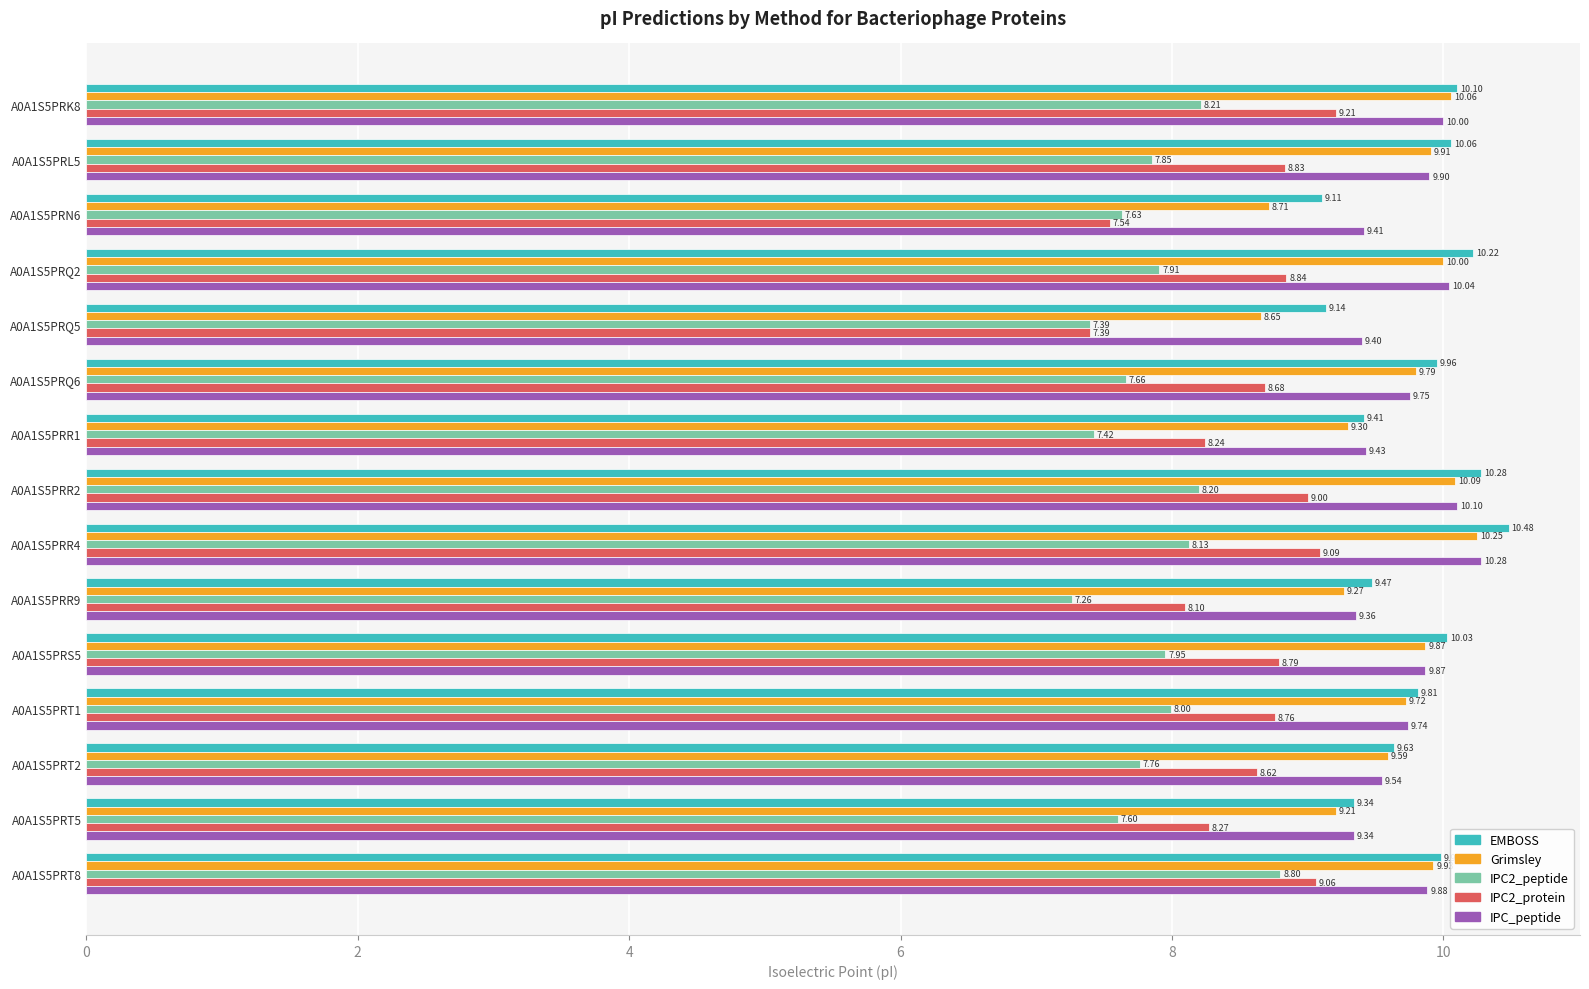

Which series has the widest spread of values?

IPC2_protein